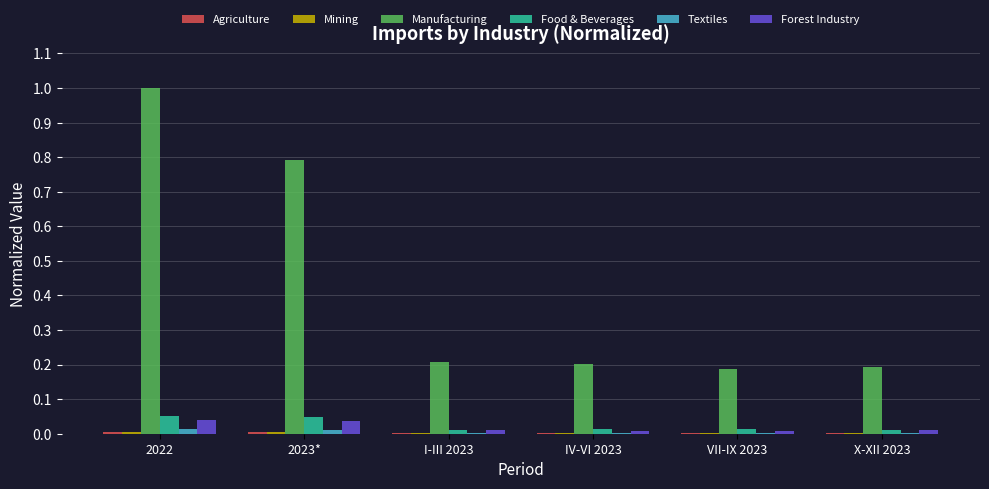

Is it true that Manufacturing equals 0.1 at VII-IX 2023?

False